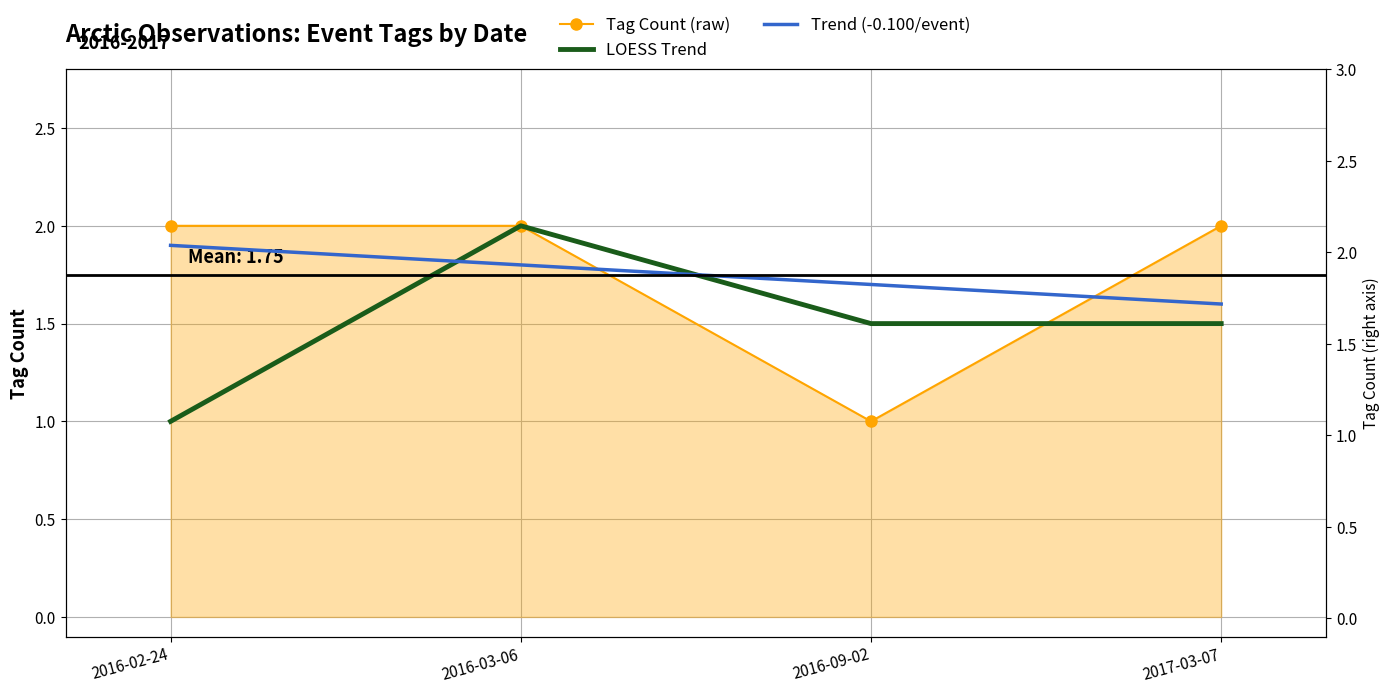

Rank the series by their maximum value, from lowest to highest.

Trend (-0.100/event), Tag Count (raw), LOESS Trend